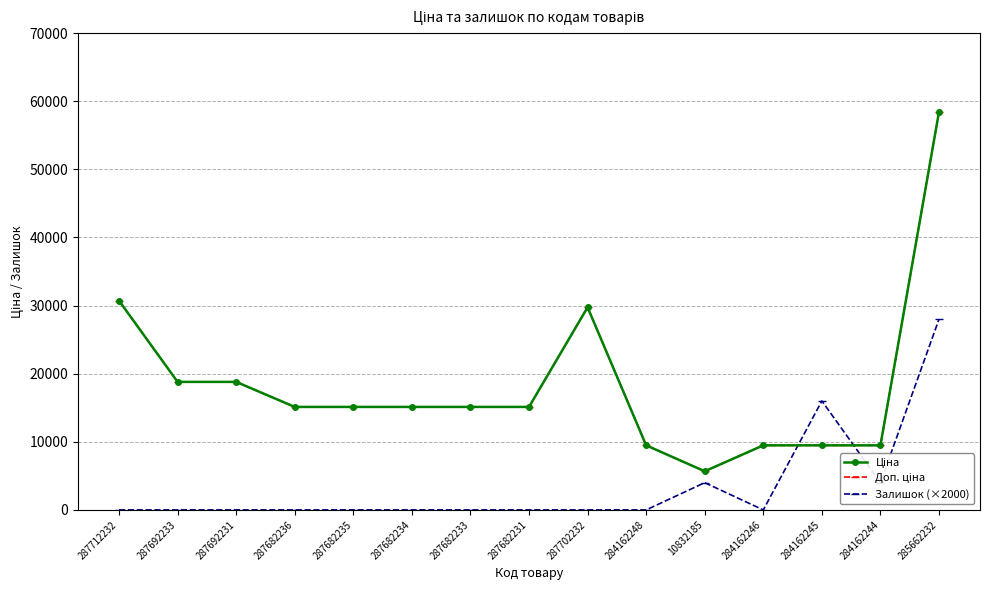

Is it true that Ціна equals 9480.1 at 284162246?

True